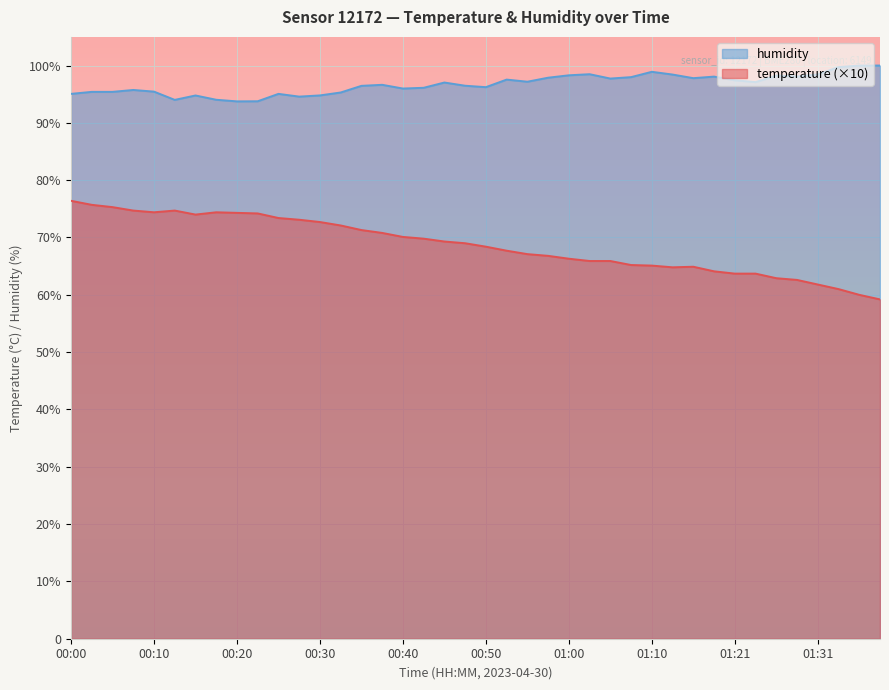

At which label does humidity first exceed 97?

00:45